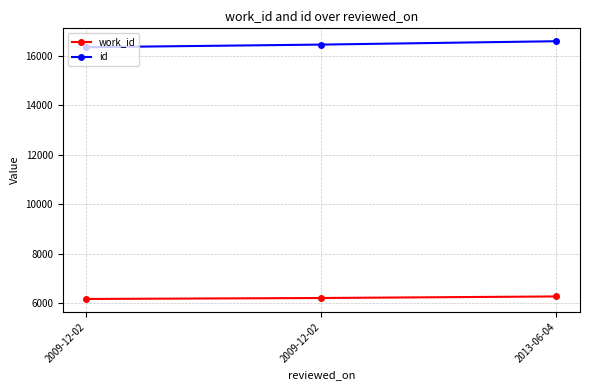

True or false: work_id has a value of 6168 at 2009-12-02.

True